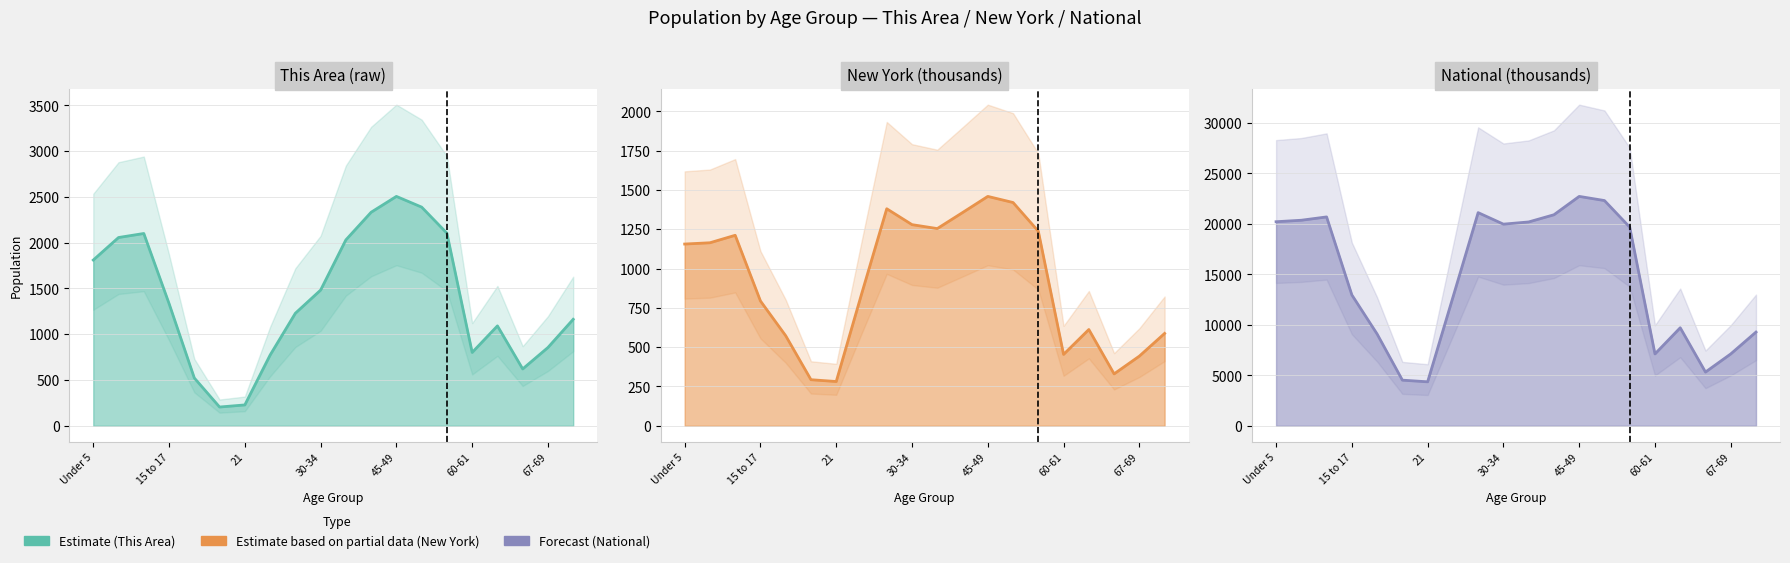

In New York line, how many points are higher than both neighbors (excluding endpoints)?

4